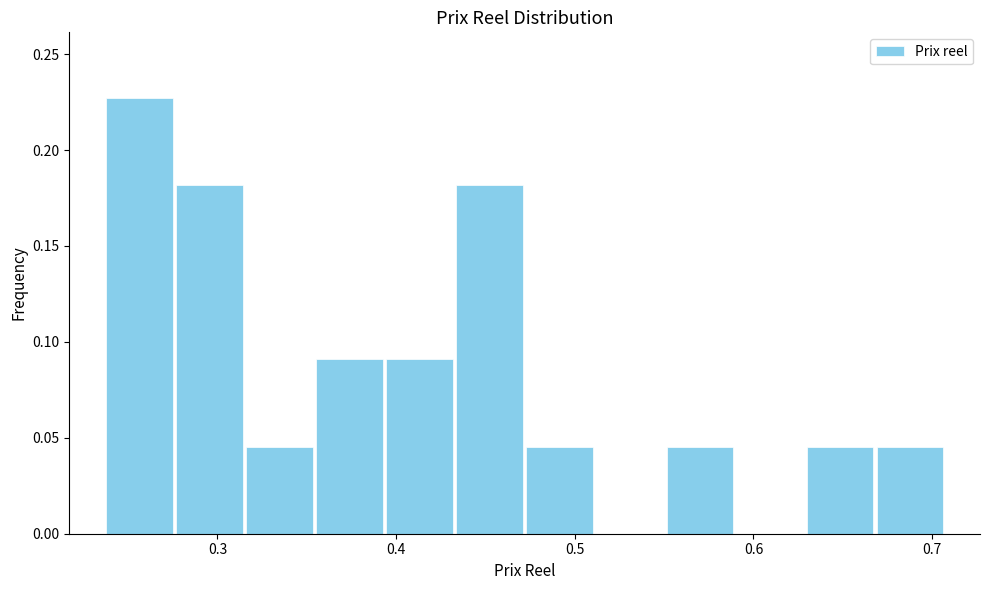

Around what value on the x-axis is the tallest bar? Give the approximate position of its centre, as read against the axis.

0.26